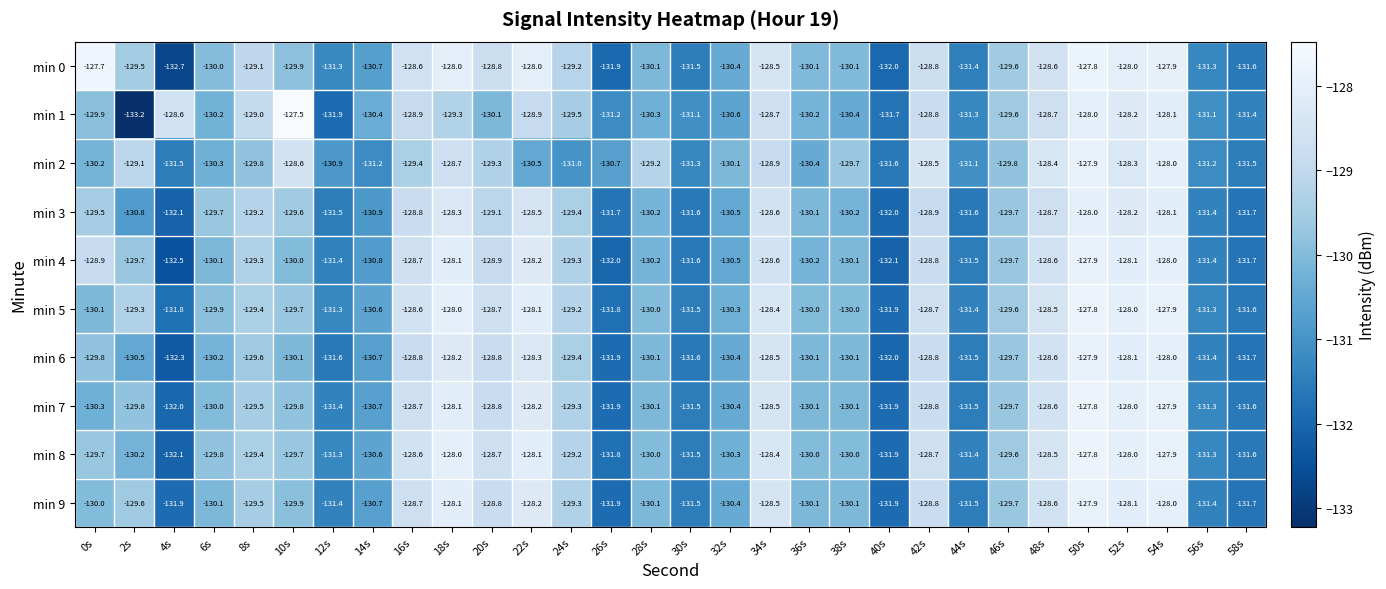

What is the sum of all min 6 values?

-3898.7